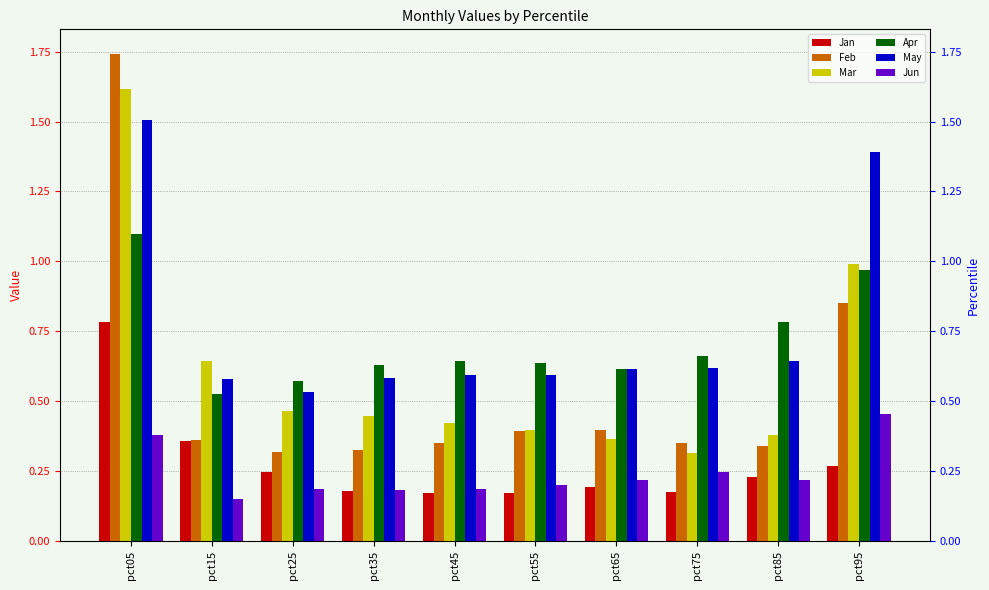

What is the difference between the maximum and minimum values in the Mar series?

1.3